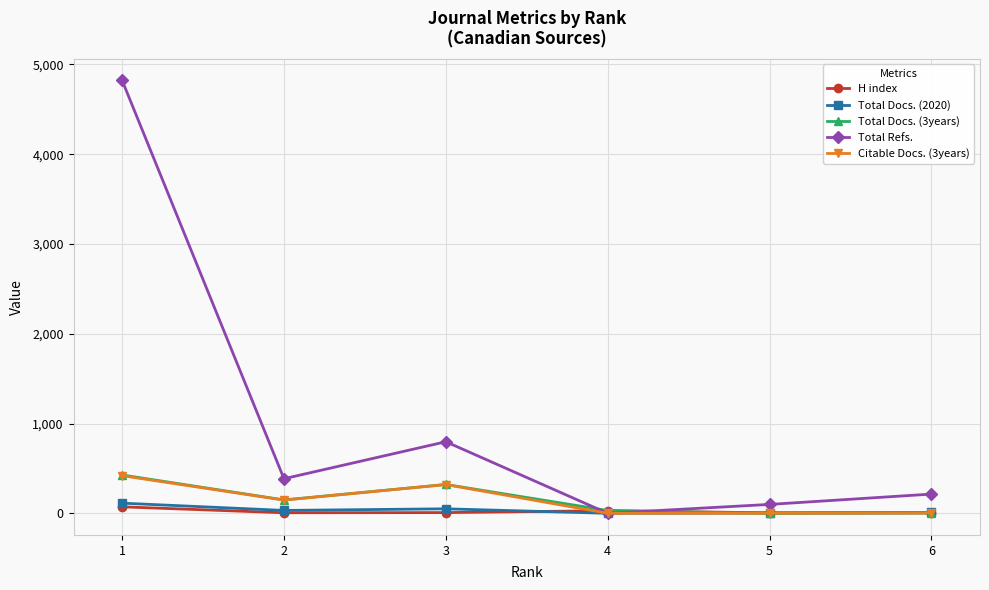

Which series has the largest total across all categories?

Total Refs.